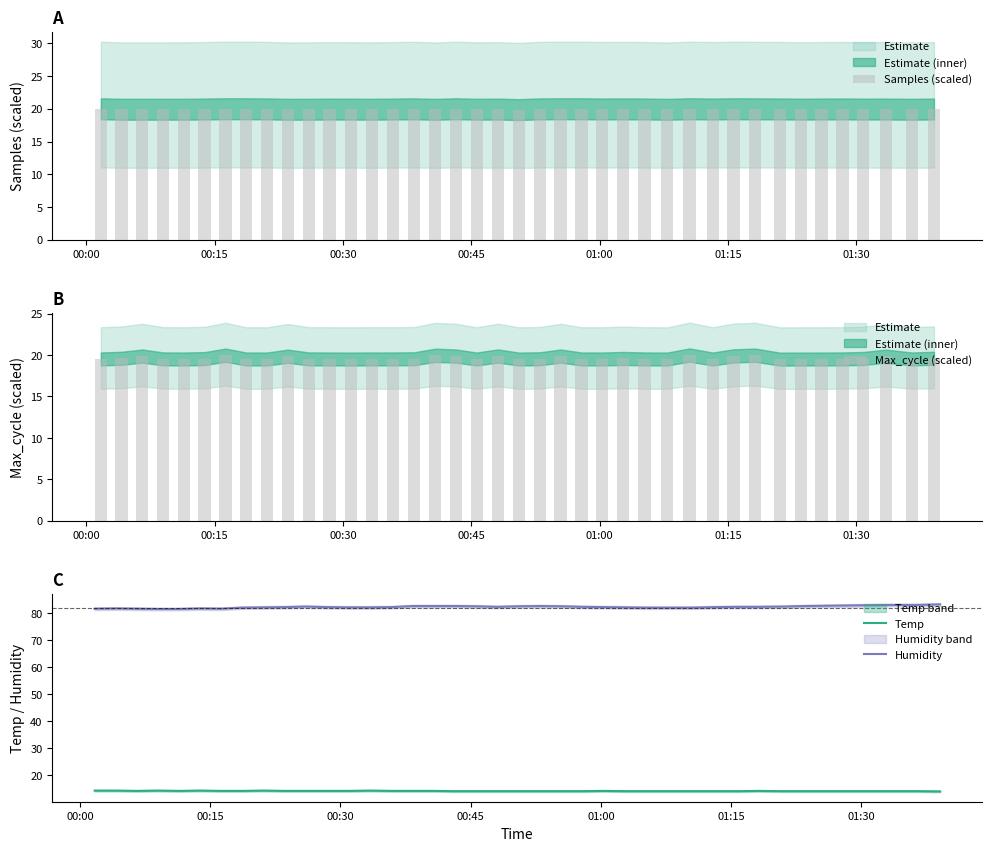

What is the average value of the Max_cycle (scaled) series?

19.6